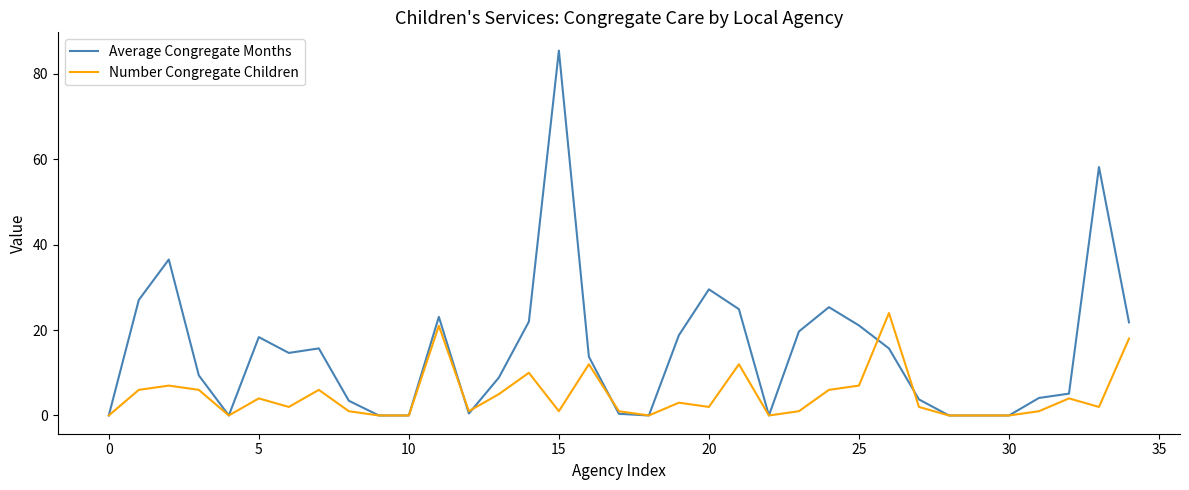

List the series in order of their peak value, lowest first.

Number Congregate Children, Average Congregate Months